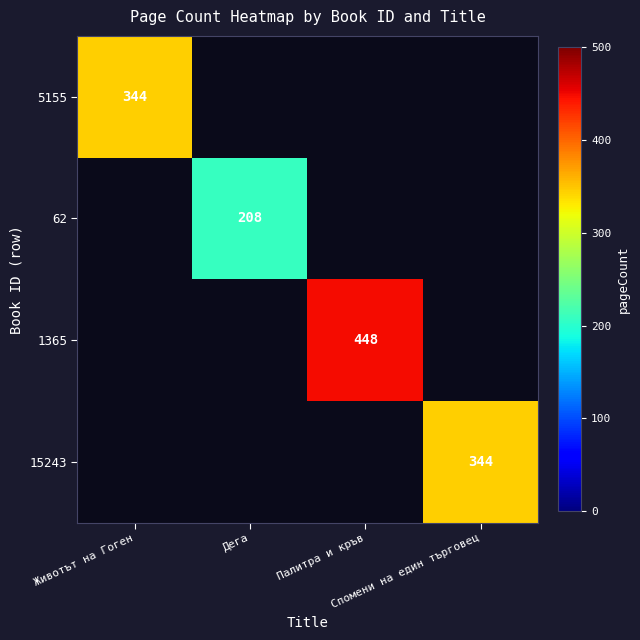

List the labels in order of 5155 value, largest first.

Животът на Гоген, Дега, Палитра и кръв, Спомени на един търговец